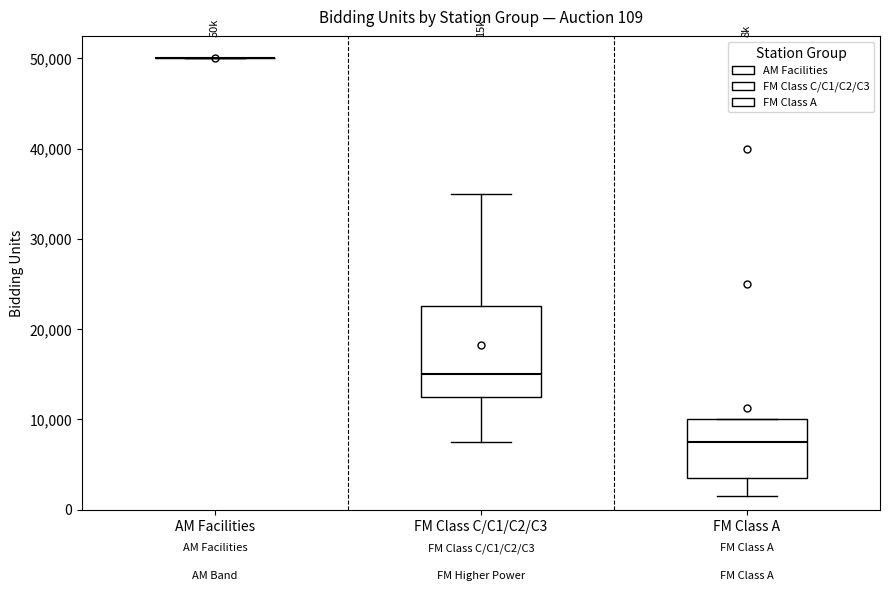

Which box is the tallest, from its lower edge to its upper edge?

FM Class C/C1/C2/C3